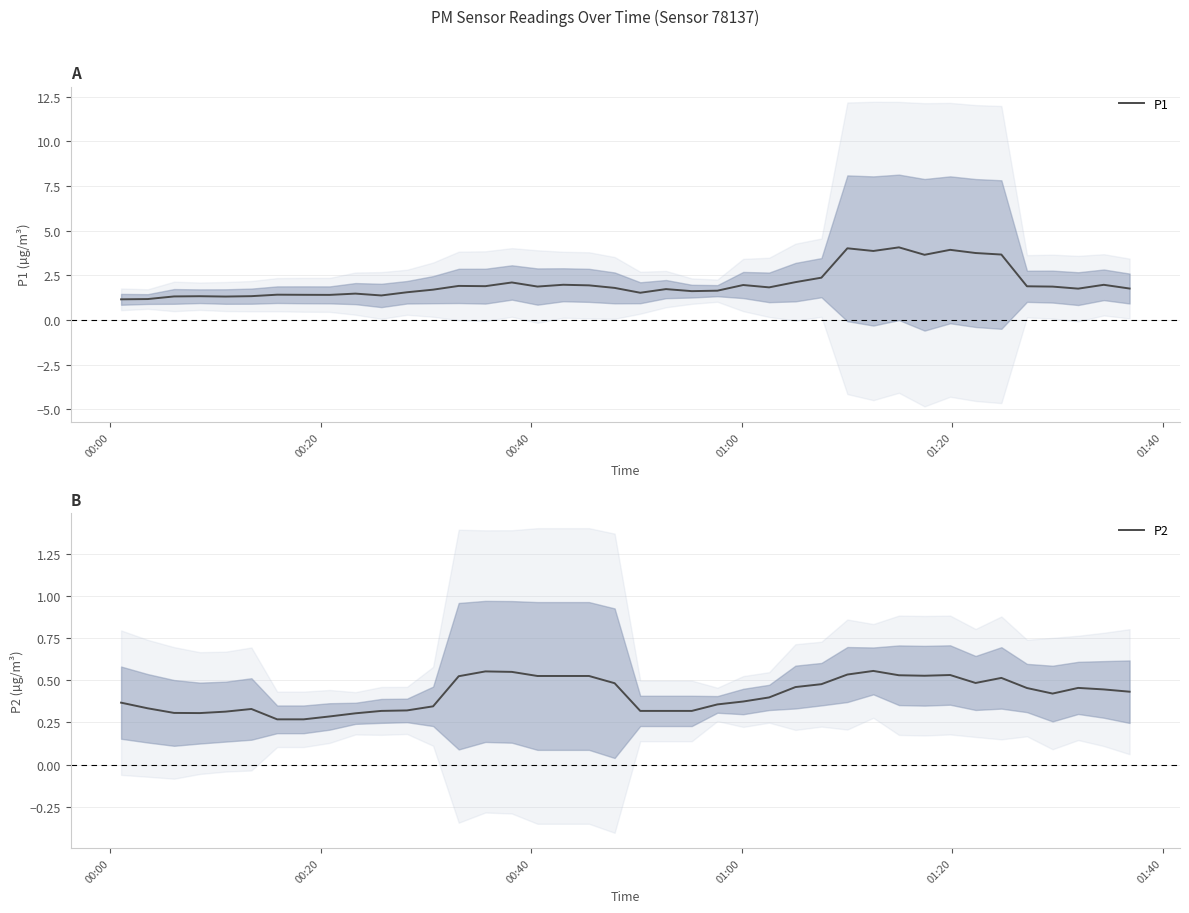

What is the difference between the maximum and minimum values in the P1 series?

2.9